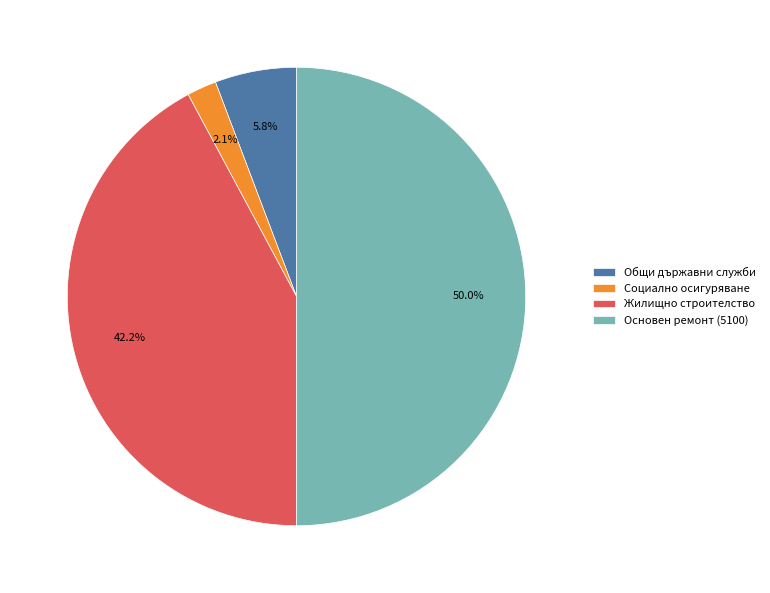

Is Жилищно строителство the majority of the pie?

No